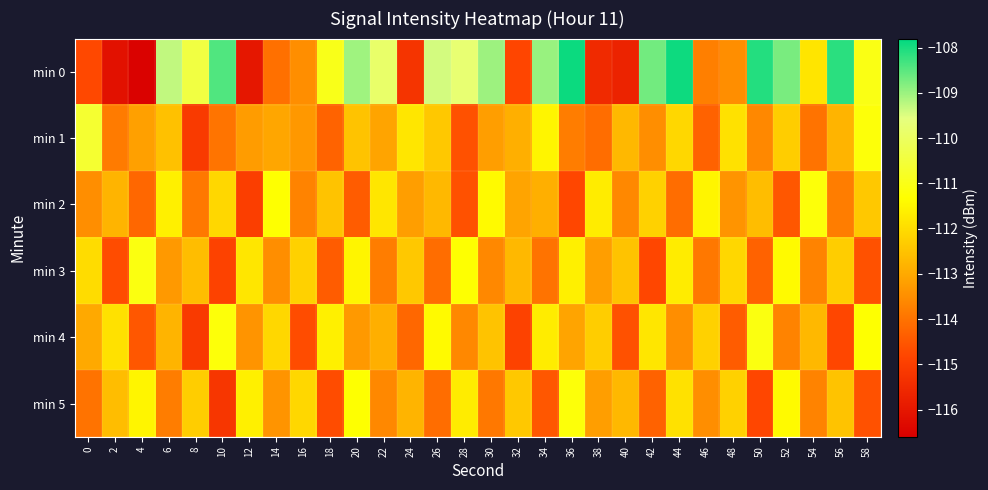

Count the number of categories in the chart.

30